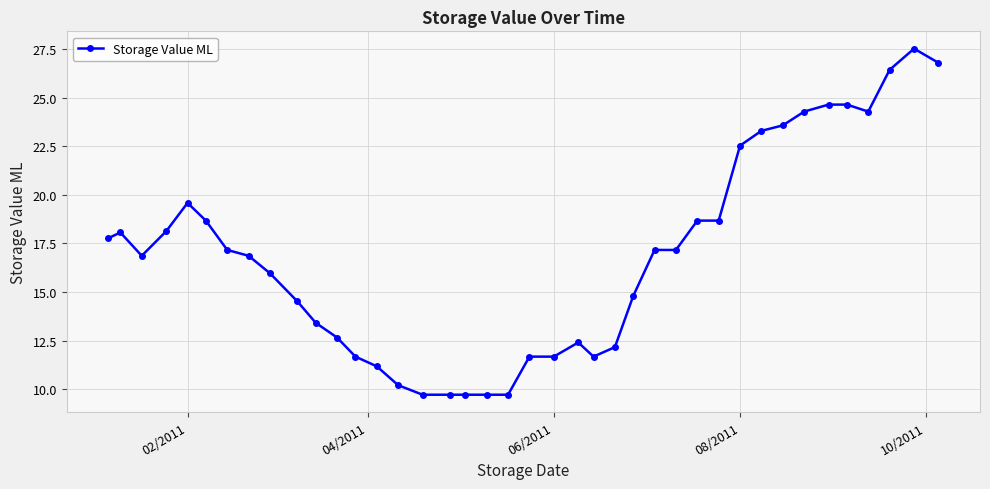

What is the value of the 5th point from the left?

19.6